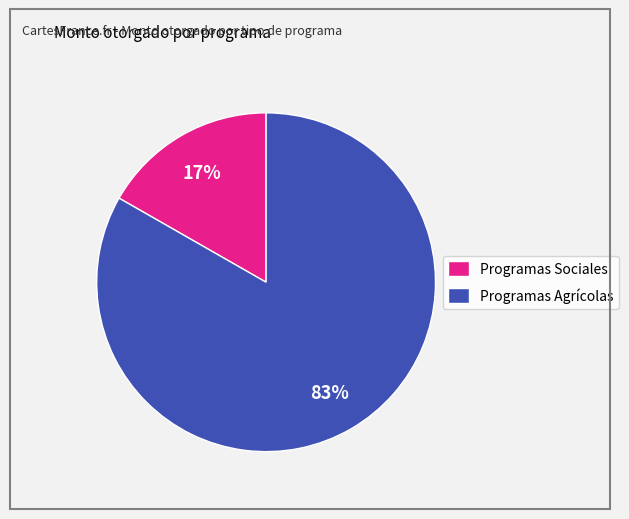

To the nearest percent, what is the average slice percentage?

50%